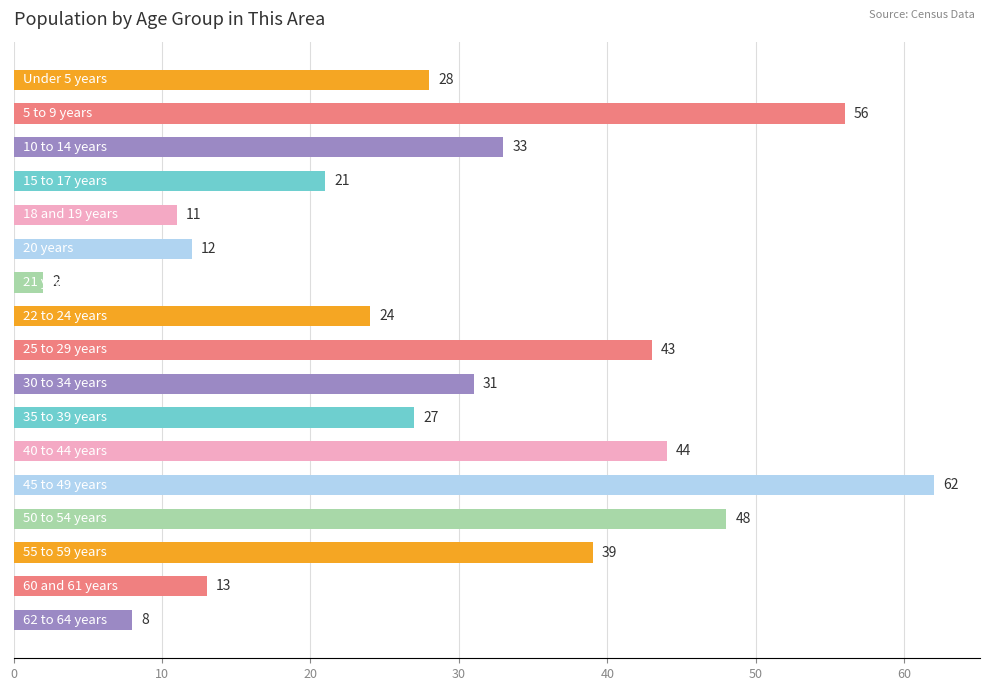

How many categories are shown in the chart?

17